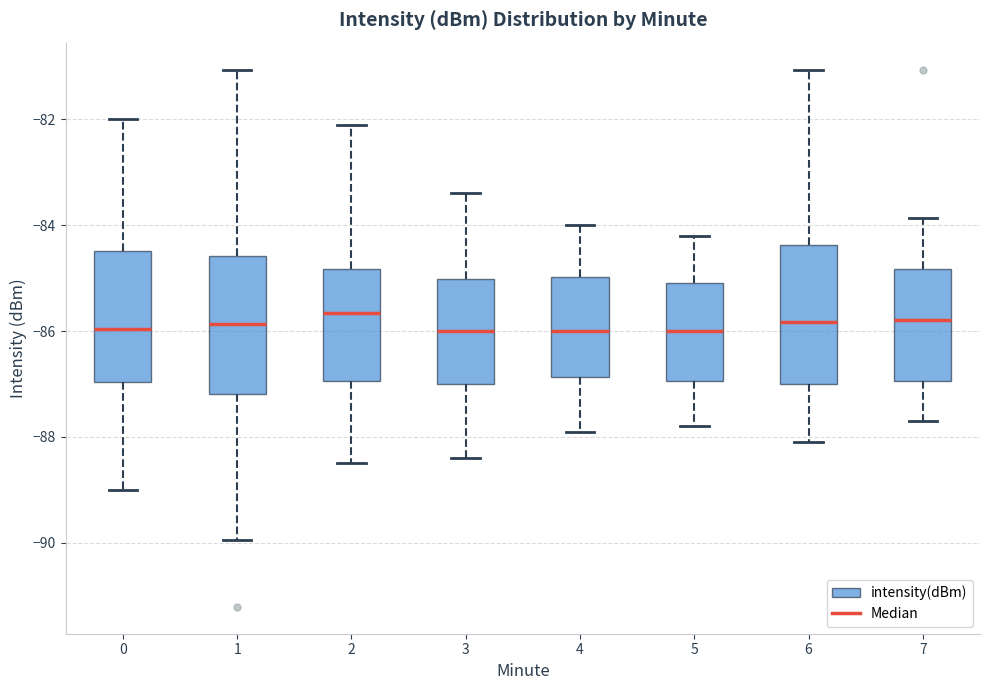

Where does the upper whisker of the box at x = 5 end on the y-axis? The values are not printed on the chart, so give them approximately, as read against the axis.

-84.2